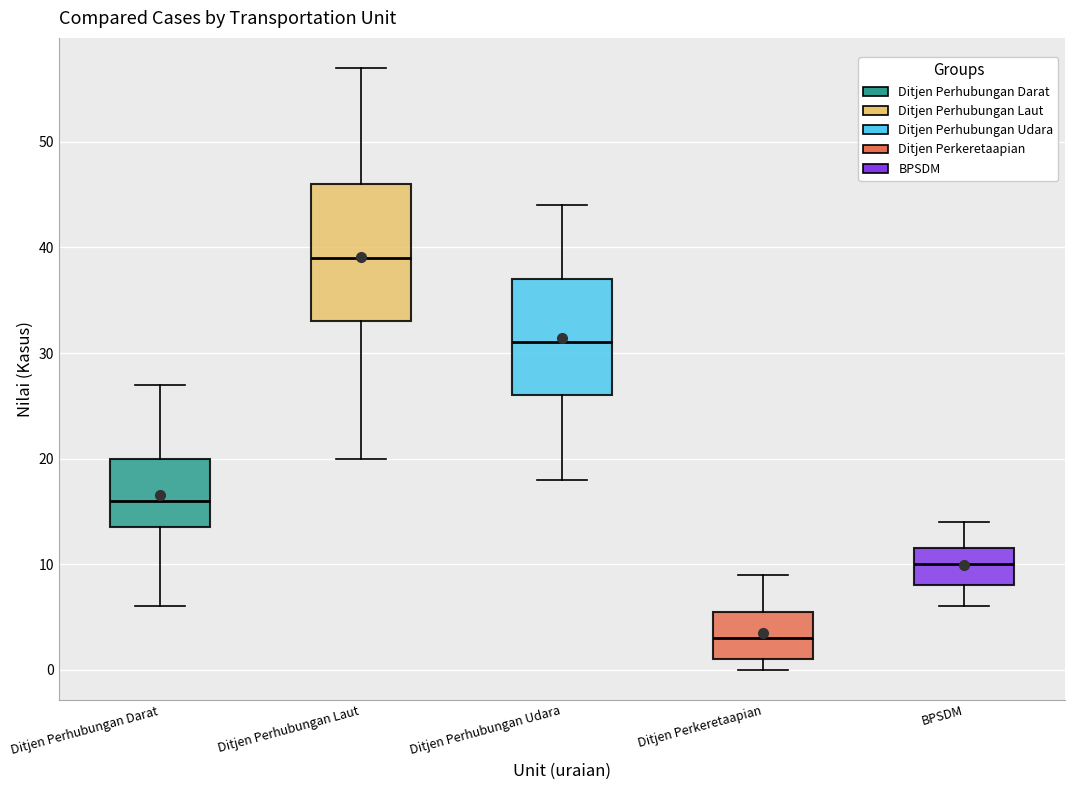

Where does the lower whisker of the box for Ditjen Perhubungan Udara end on the y-axis? The values are not printed on the chart, so give them approximately, as read against the axis.

18